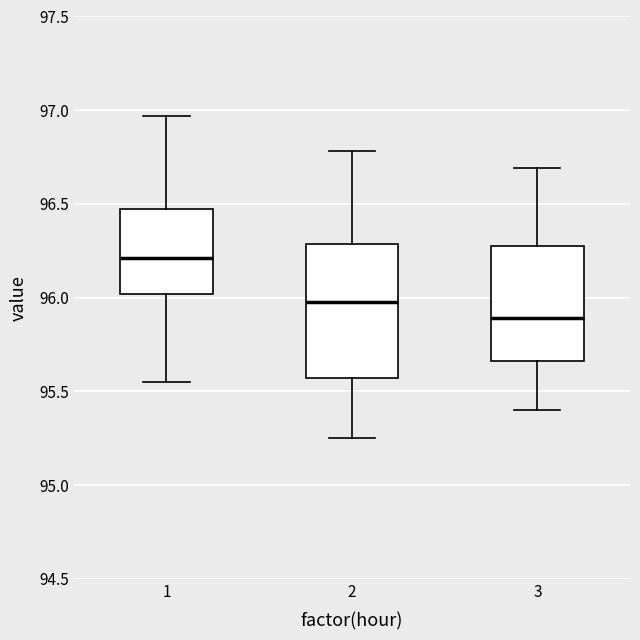

Where does the median line of the box at x = 1 sit on the y-axis? The values are not printed on the chart, so give them approximately, as read against the axis.

96.20